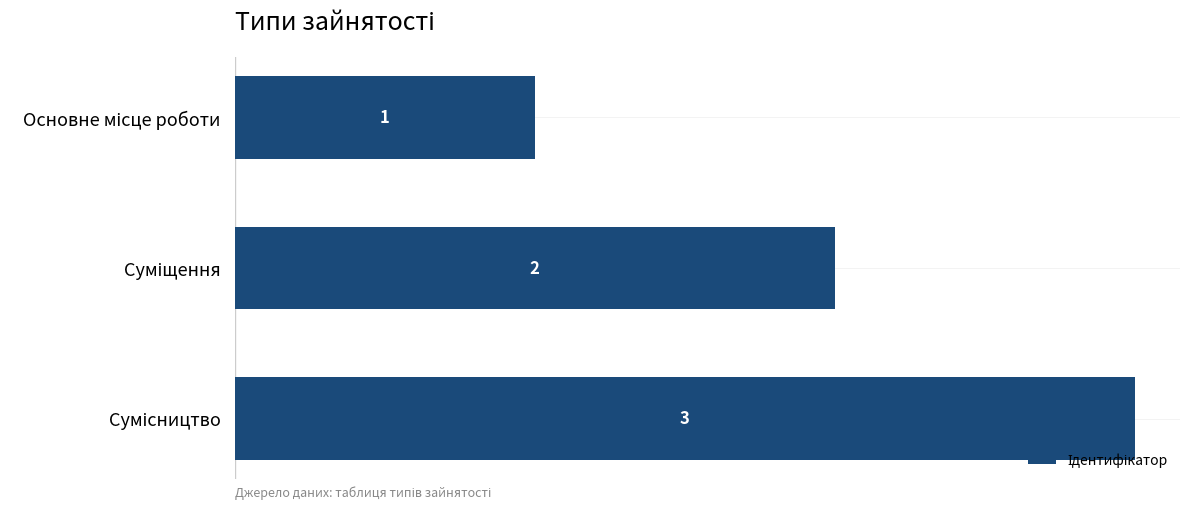

How many bars are there in total?

3